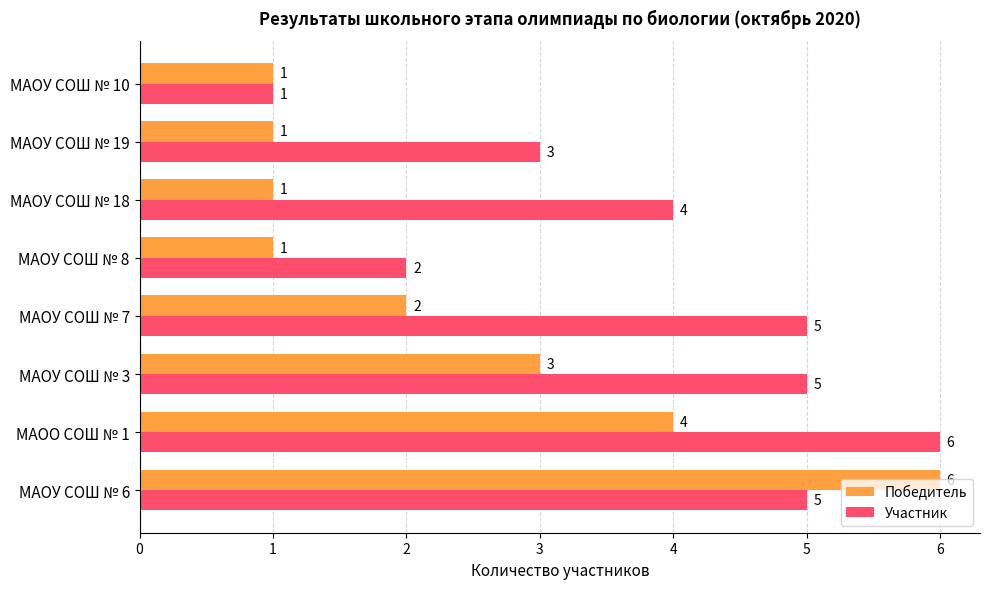

What is the minimum value for Участник?

1